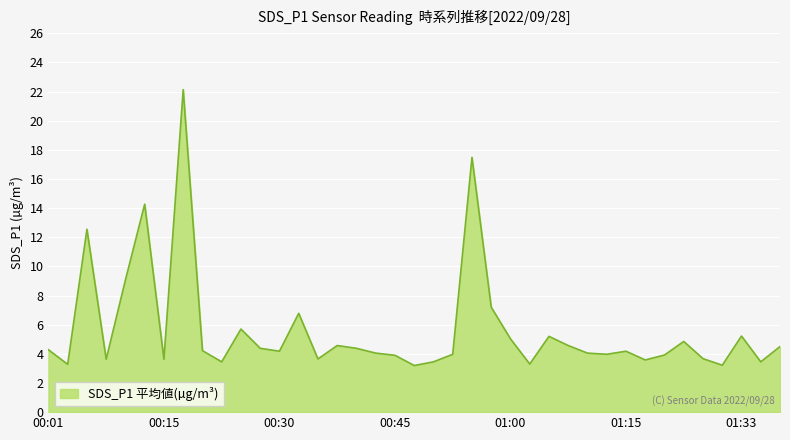

What is the maximum value shown in the chart?

22.1